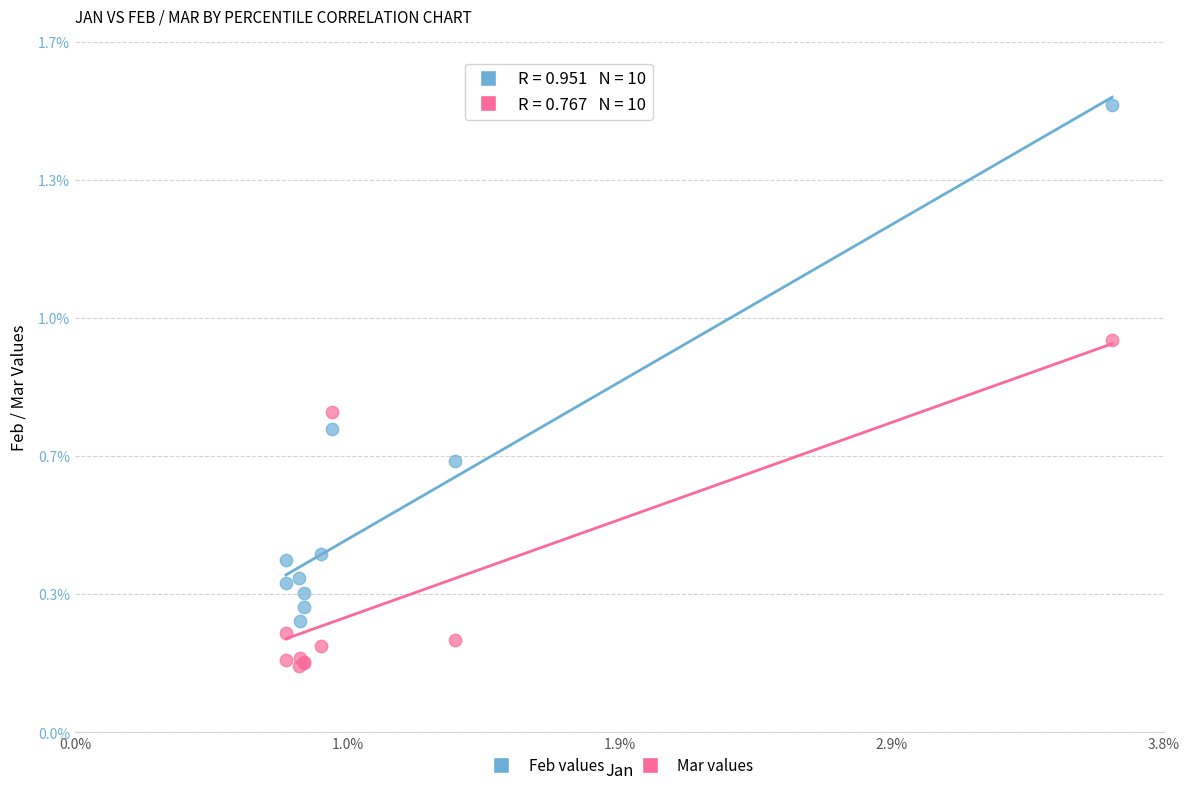

Which series reaches the maximum Y coordinate?

Feb values